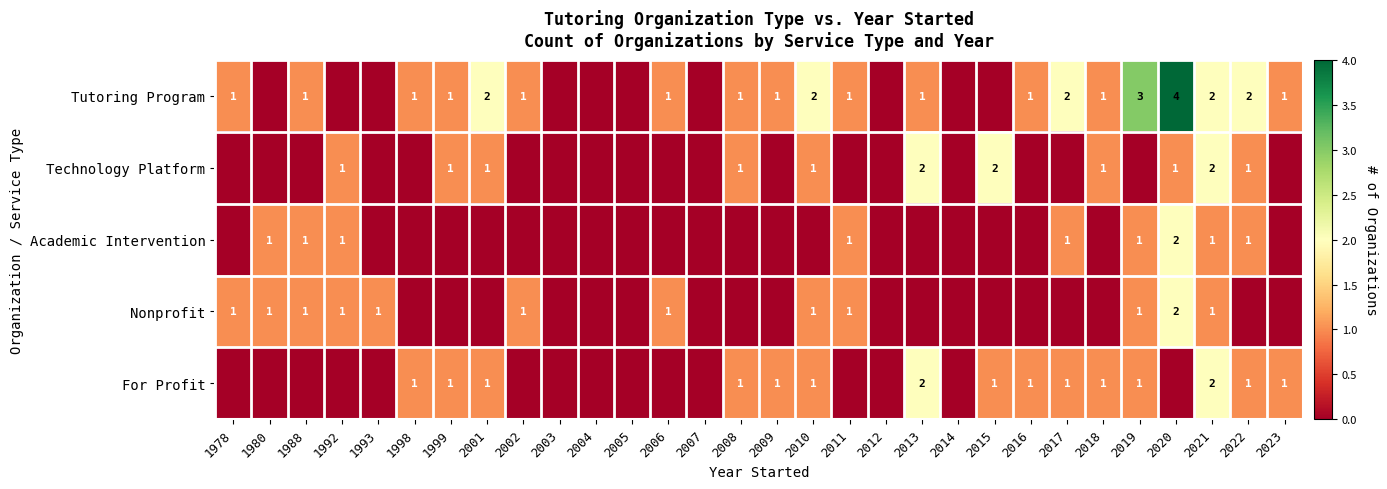

What is the difference between the highest and lowest values at 2002?

1